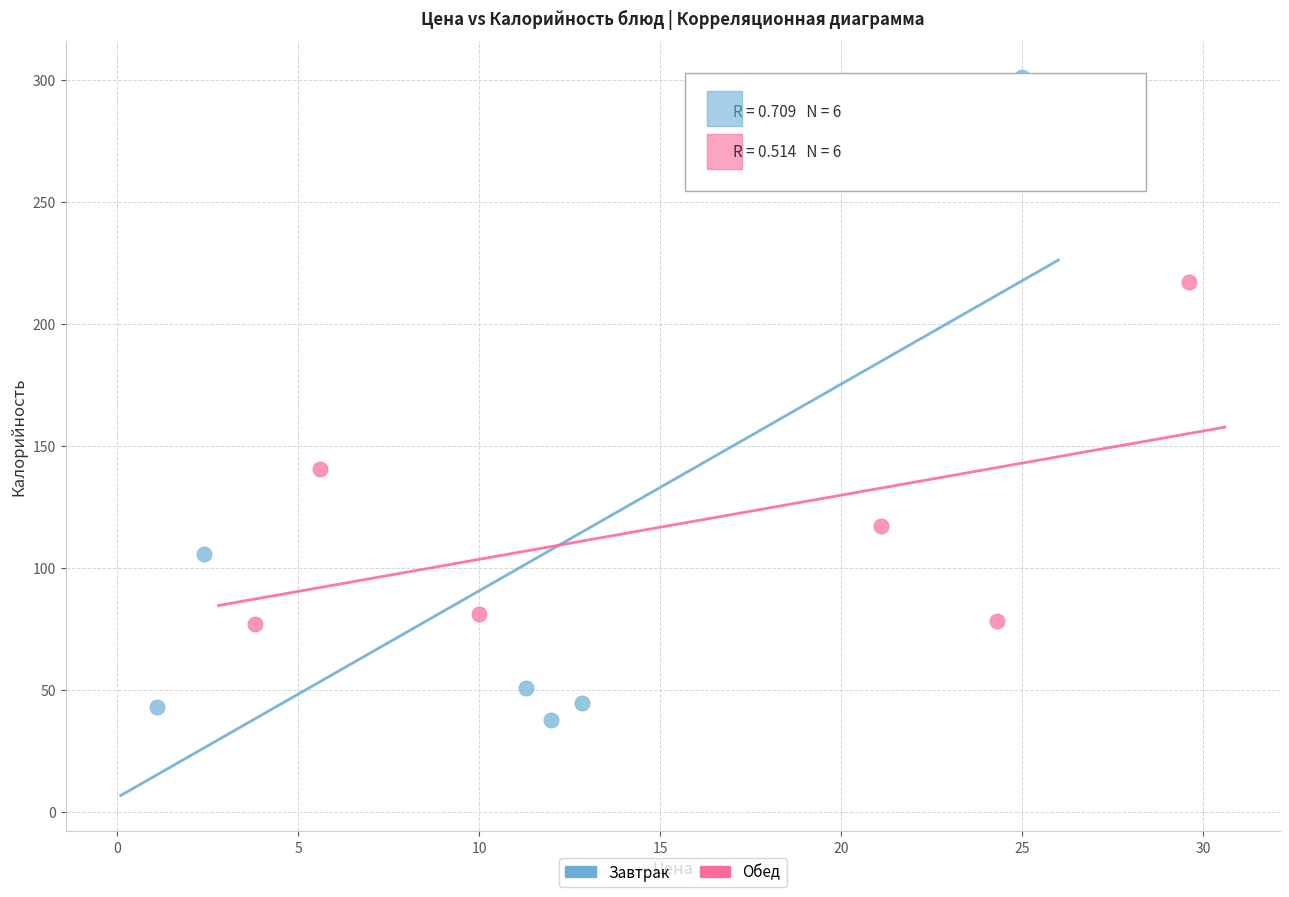

Which series has the largest Y range (max minus min)?

Завтрак